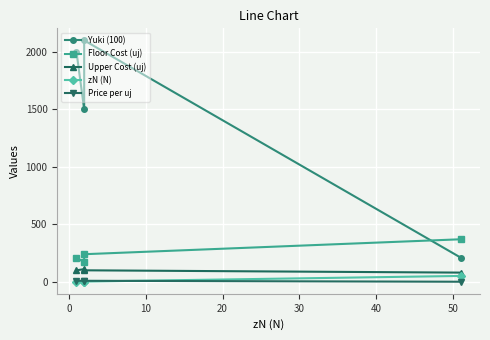

How many interior local peaks does the Yuki (100) series have?

1